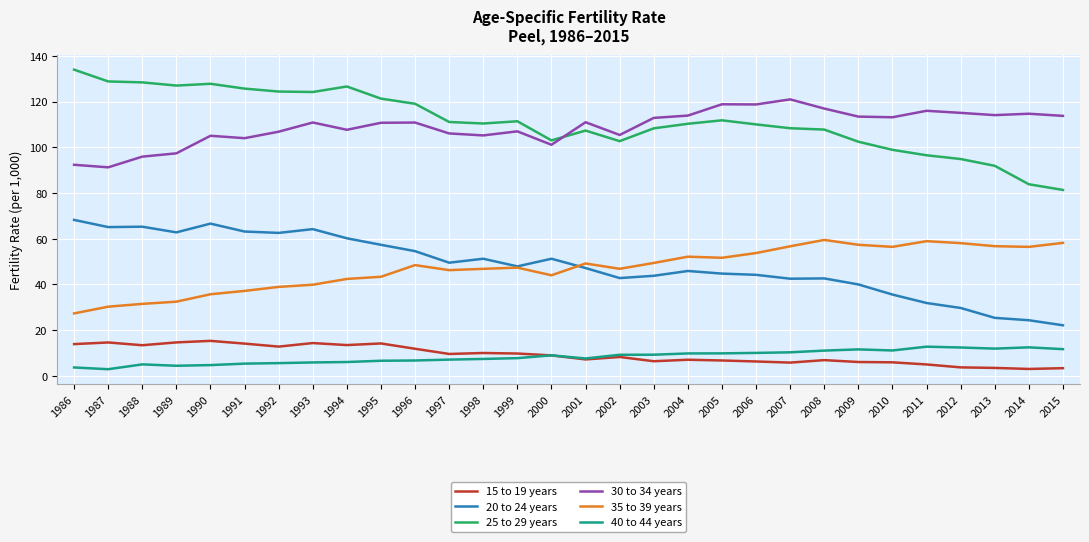

What is the difference between the highest and lowest values at 2001?

103.8